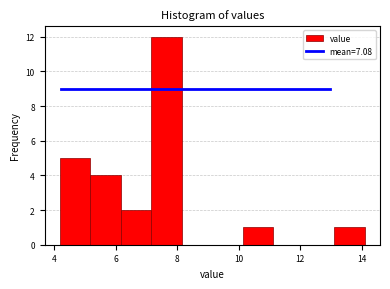

Reading left to right, list every bar in this chart as the range it spans on the x-axis followed by its height. Neither the bar edges nor the heights are printed on the chart, so give them approximately, as read against the axes.

4.2 to 5.2: 5
5.2 to 6.2: 4
6.2 to 7.2: 2
7.2 to 8.2: 12
8.2 to 9.2: 0
9.2 to 10.2: 0
10.2 to 11.2: 1
11.2 to 12.2: 0
12.2 to 13.2: 0
13.2 to 14.2: 1